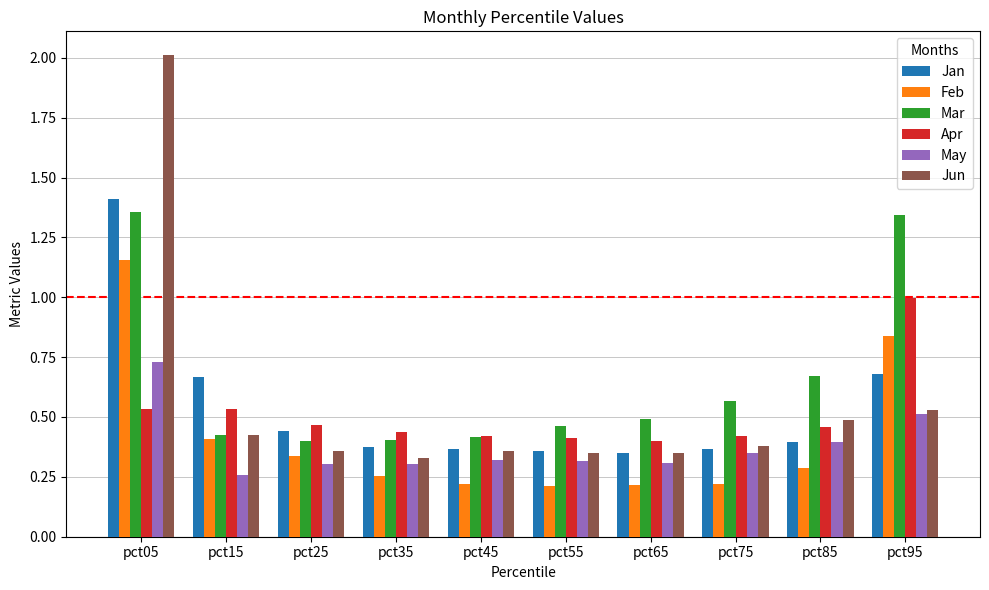

What is the sum of all Apr values?

5.1